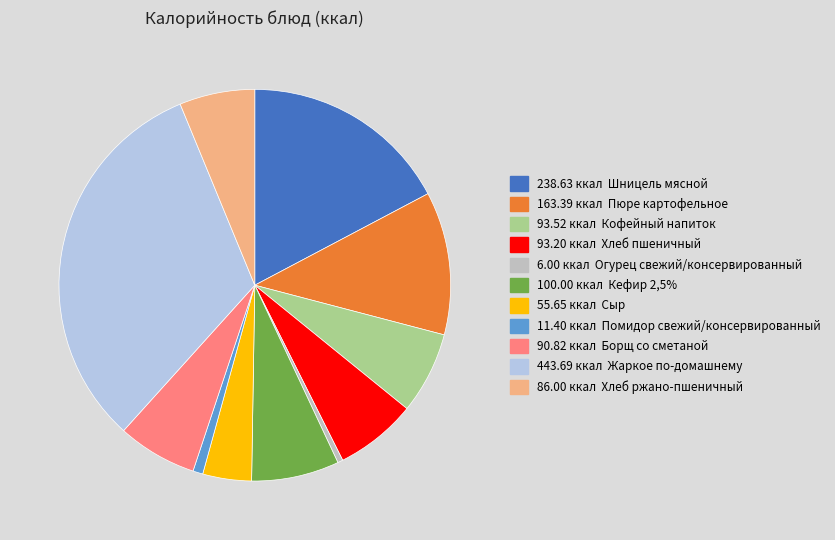

Is there a majority slice in this chart?

No